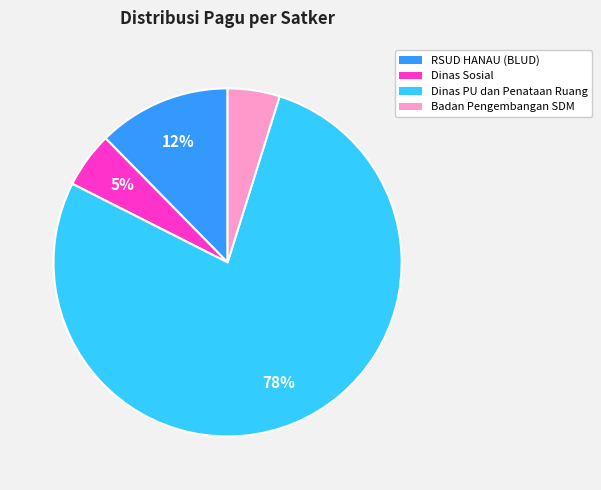

Does any single category account for the majority?

Yes